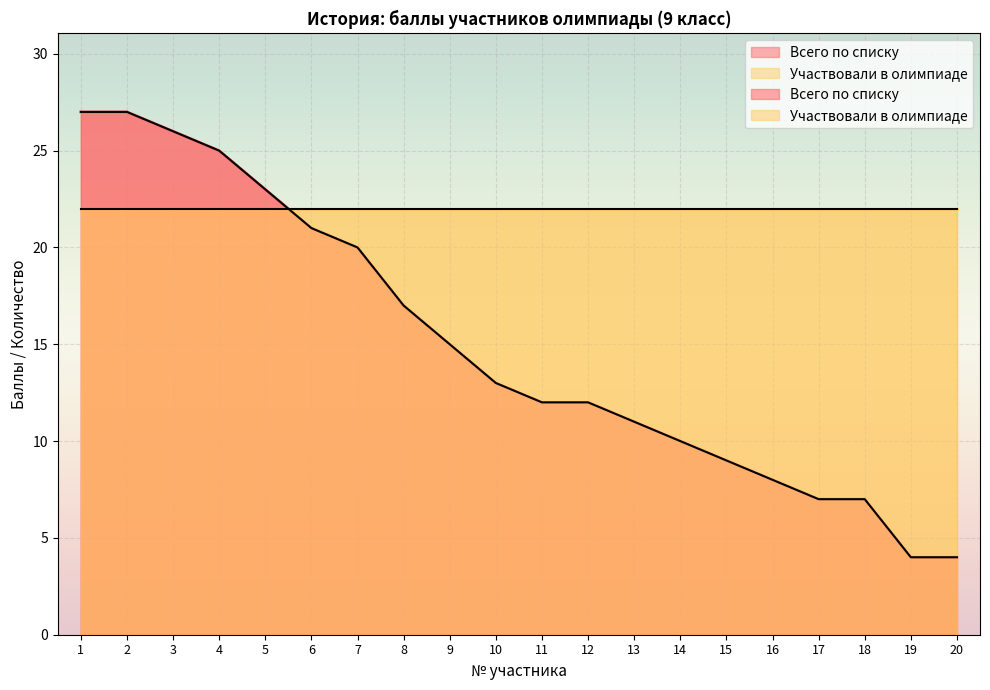

Reading left to right, what are all the values shown in this chart?

27	27	26	25	23	21	20	17	15	13	12	12	11	10	9	8	7	7	4	4